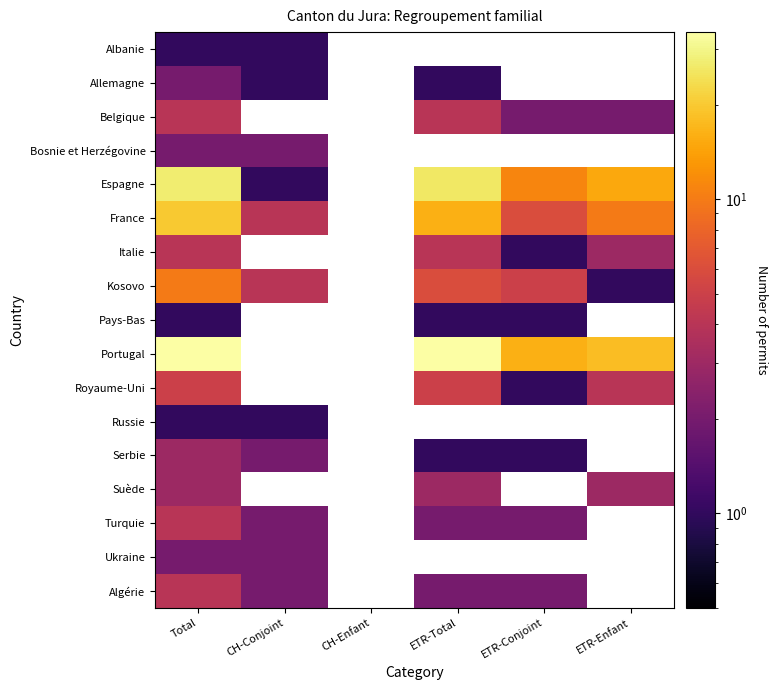

What value does the France series have at Total?

20.0